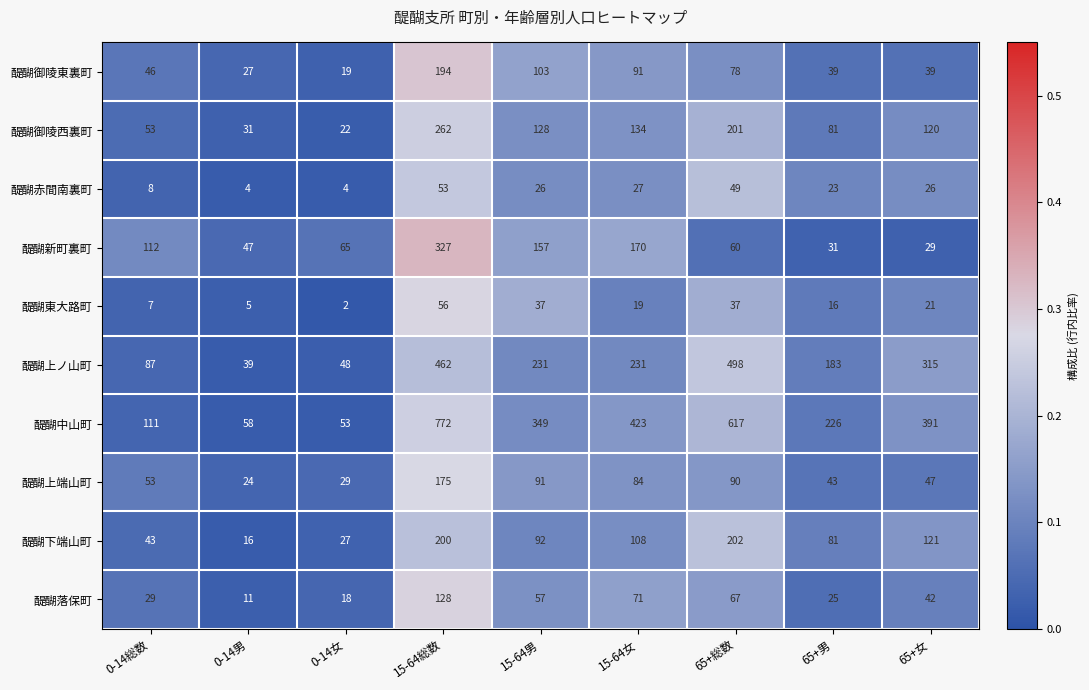

Which category has the highest value across all series?

15-64総数